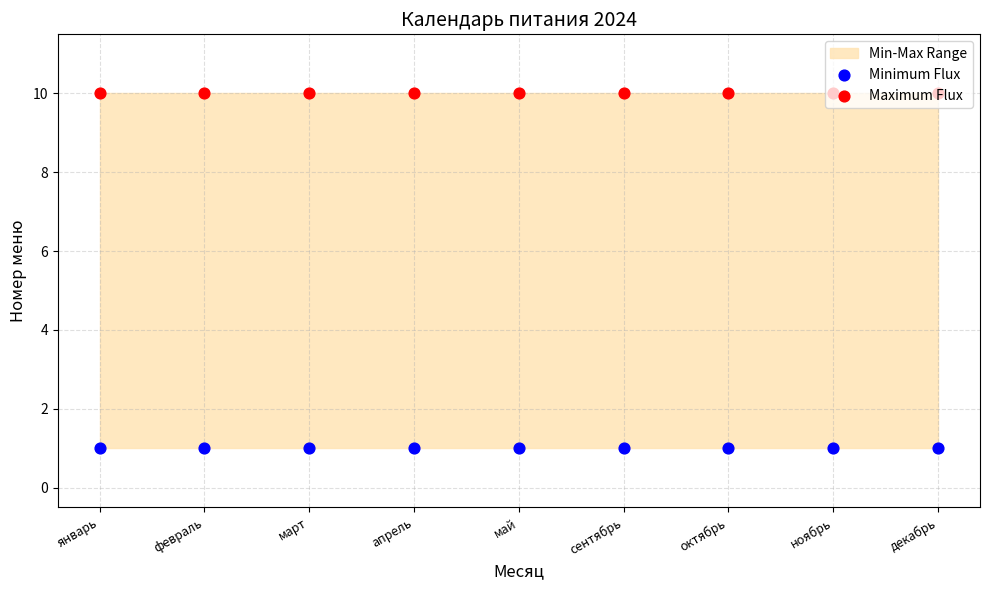

What are all the series names shown in the legend?

Minimum Flux, Maximum Flux